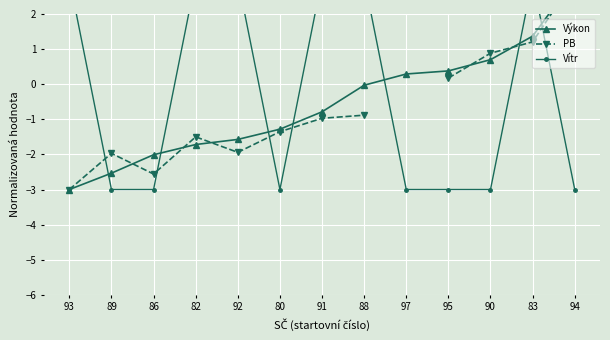

Which series has the largest total across all categories?

Vítr